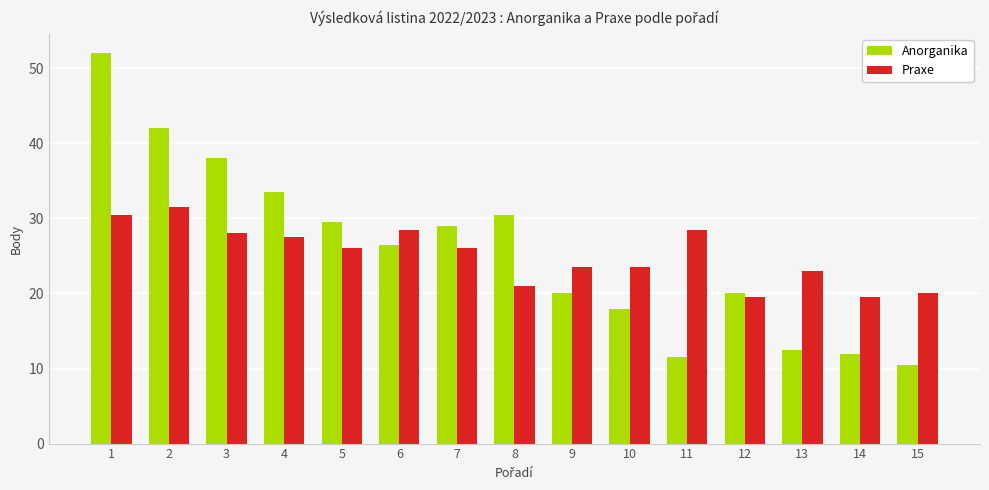

List the series in order of their peak value, lowest first.

Praxe, Anorganika